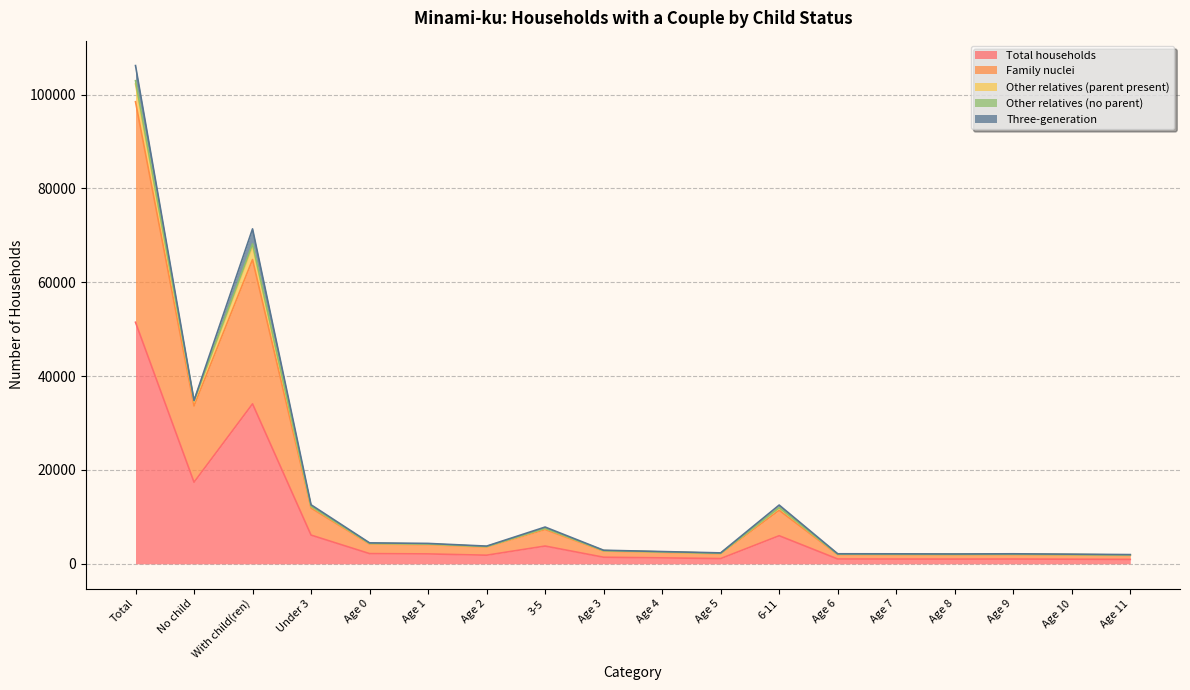

How many lines are shown in the chart?

5